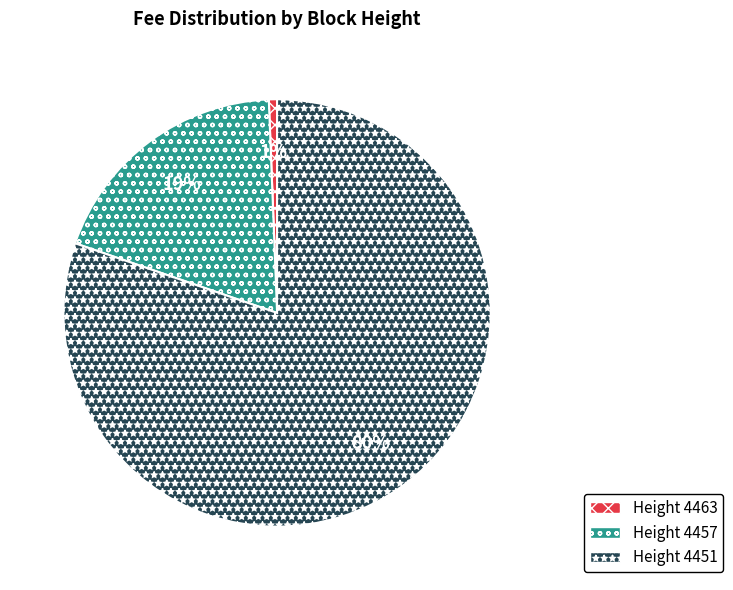

Is there a majority slice in this chart?

Yes